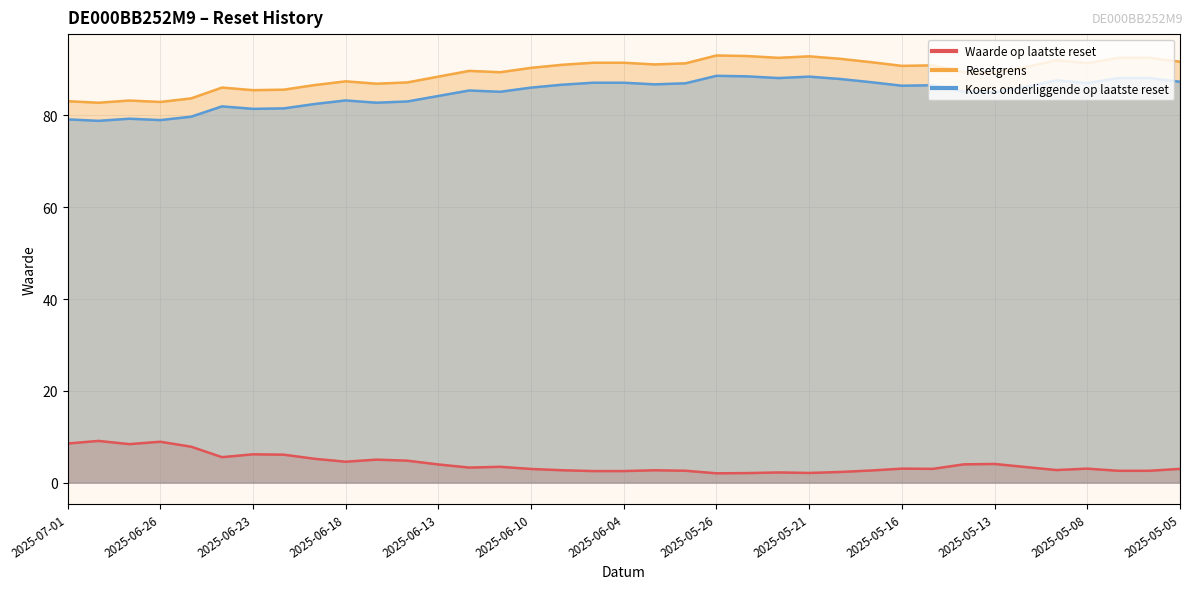

What is the spread (max minus min) of values at 2025-06-24?

80.5